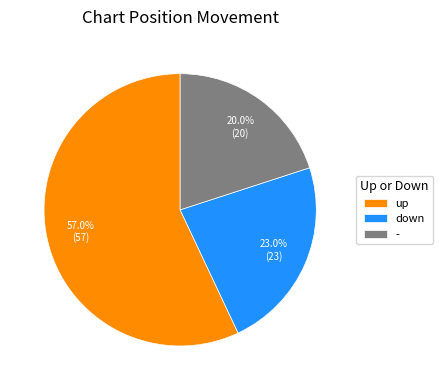

To the nearest percent, what portion does up represent?

57%